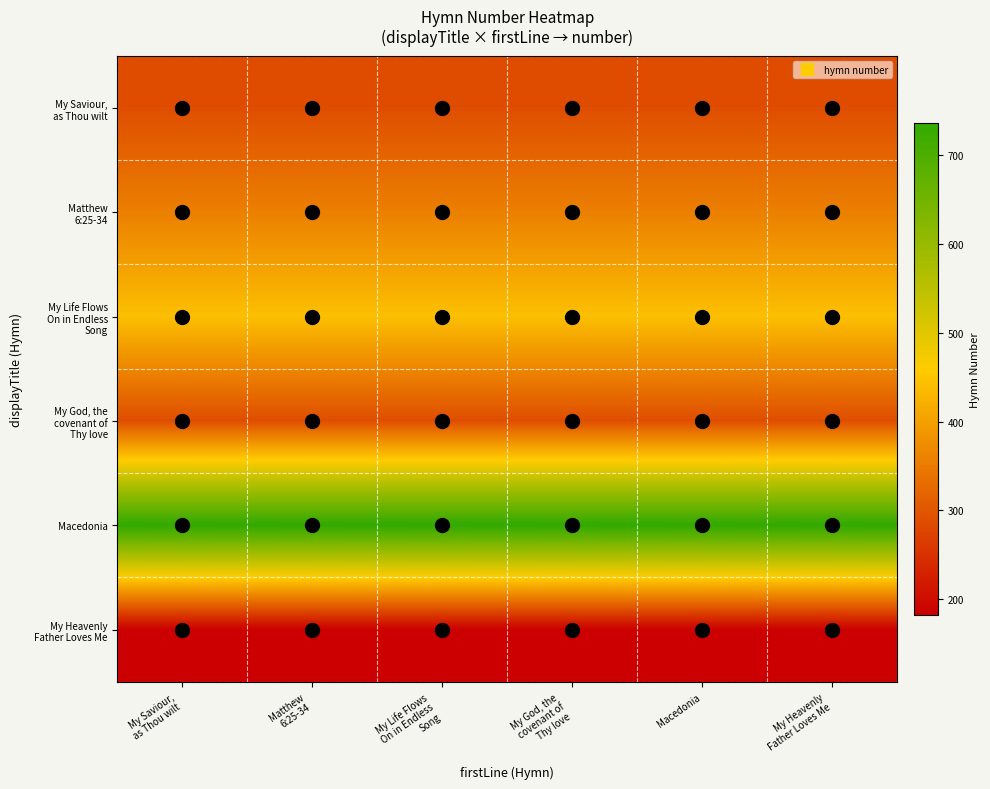

At how many categories does at least one series exceed 296?

6